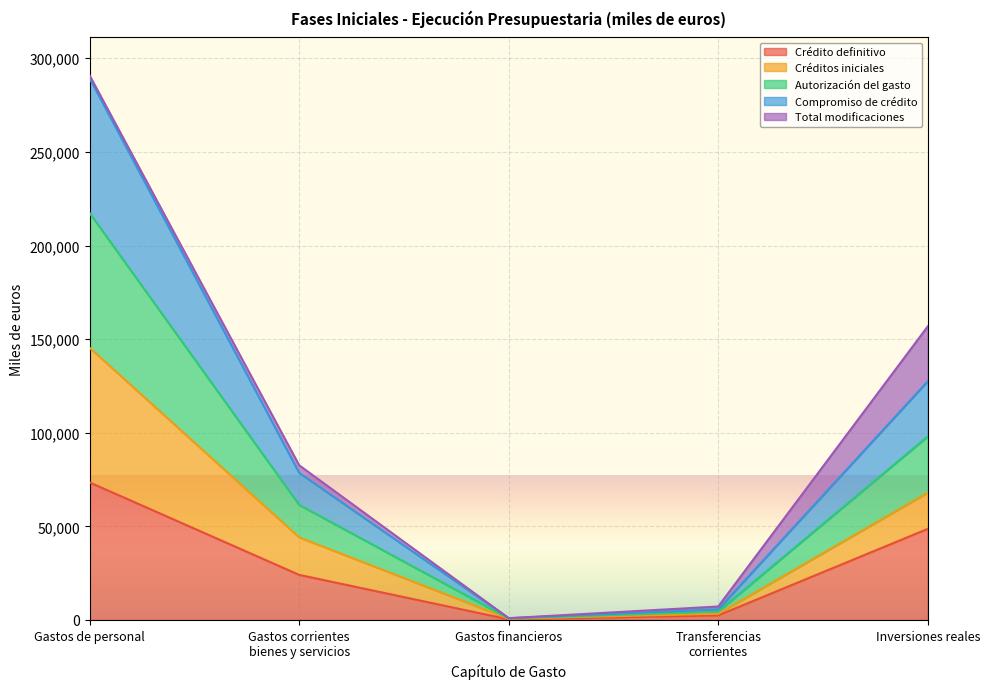

True or false: Crédito definitivo and Compromiso de crédito cross at least once.

False